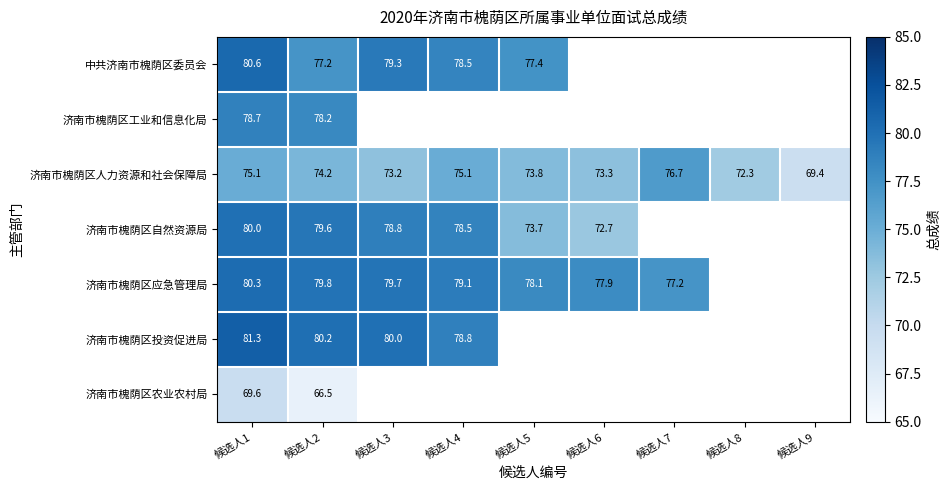

What is the difference between the highest and lowest values at 候选人2?

13.7